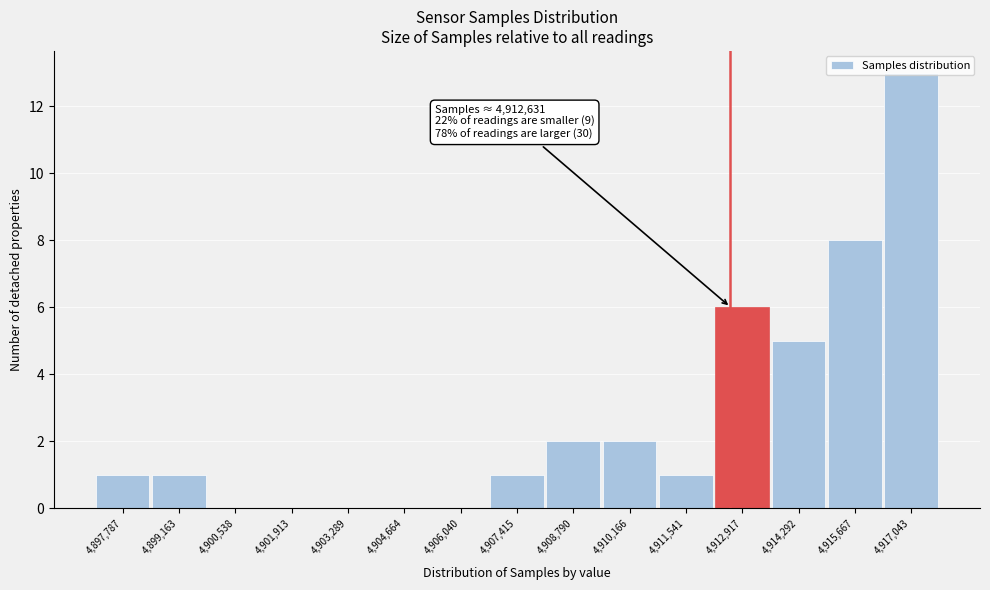

Which range on the x-axis has the tallest bar?

4916400 to 4917800